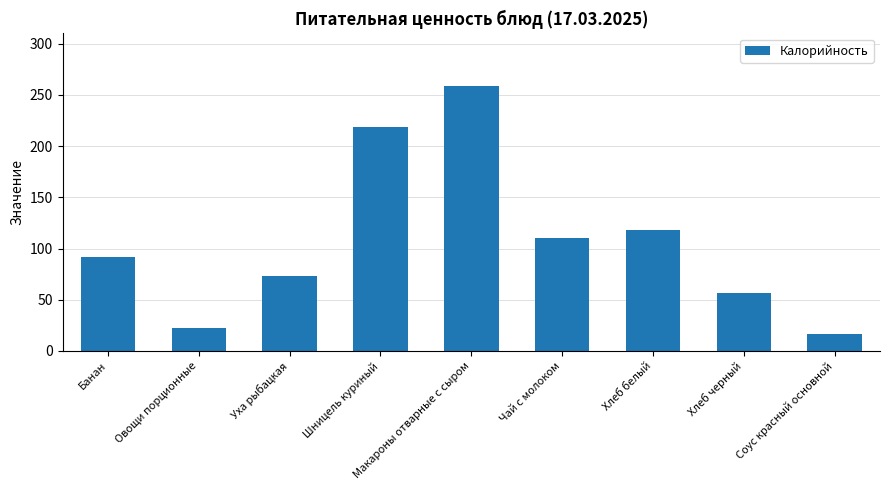

What is the sum of the values at Соус красный основной and Овощи порционные?

38.0